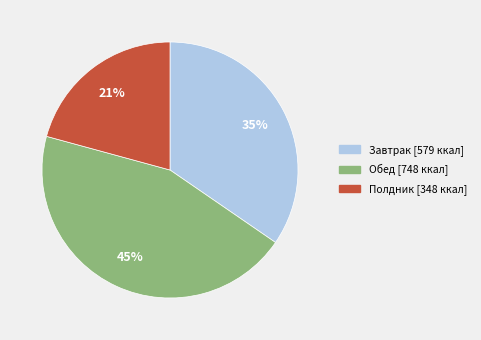

To the nearest percent, what is the average slice percentage?

33%